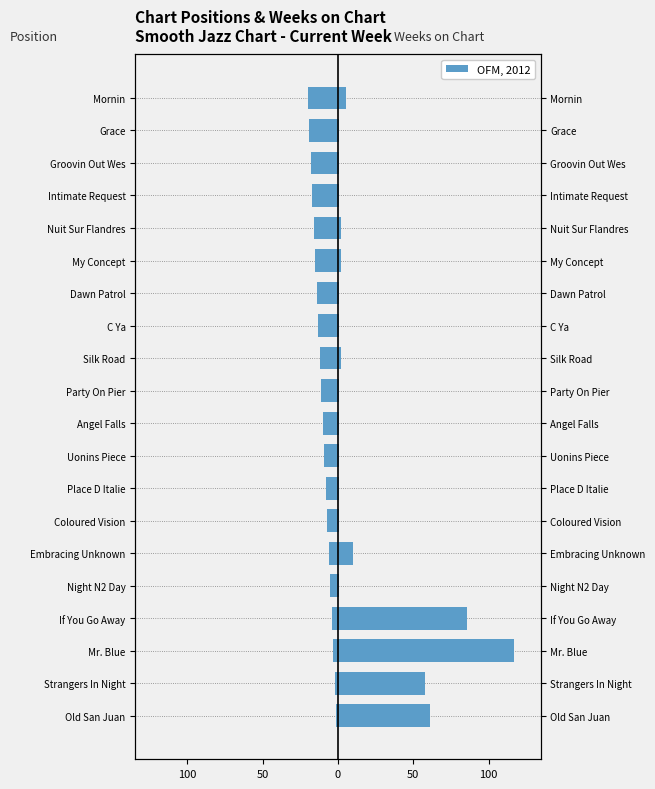

Reading left to right, transcribe all the data shown in this chart.

Position (reversed): -1	-2	-3	-4	-5	-6	-7	-8	-9	-10	-11	-12	-13	-14	-15	-16	-17	-18	-19	-20
Weeks on Chart: 61	58	117	86	1	10	1	1	1	1	1	2	1	1	2	2	1	1	1	5